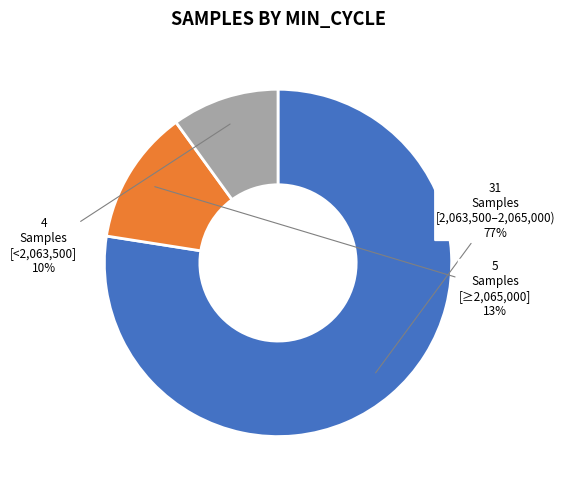

To the nearest percent, what is the difference between the largest and smallest slice percentages?

67%